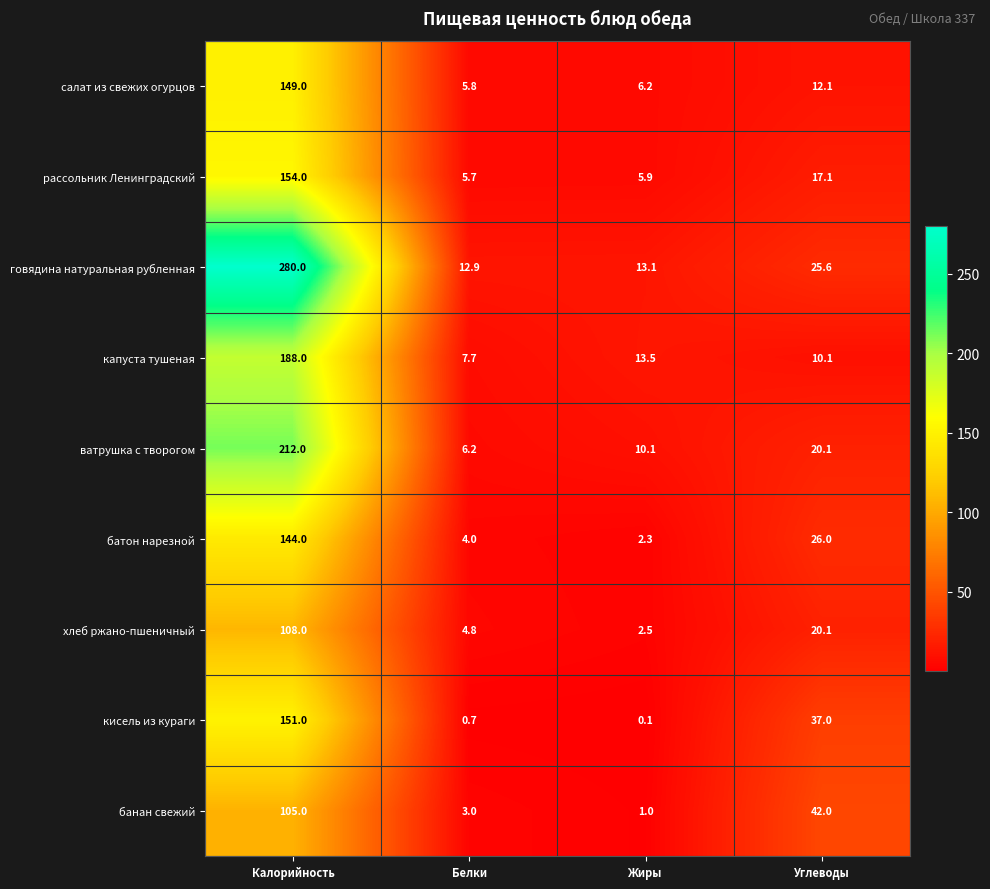

The value of капуста тушеная at Углеводы is 14.7. True or false?

False